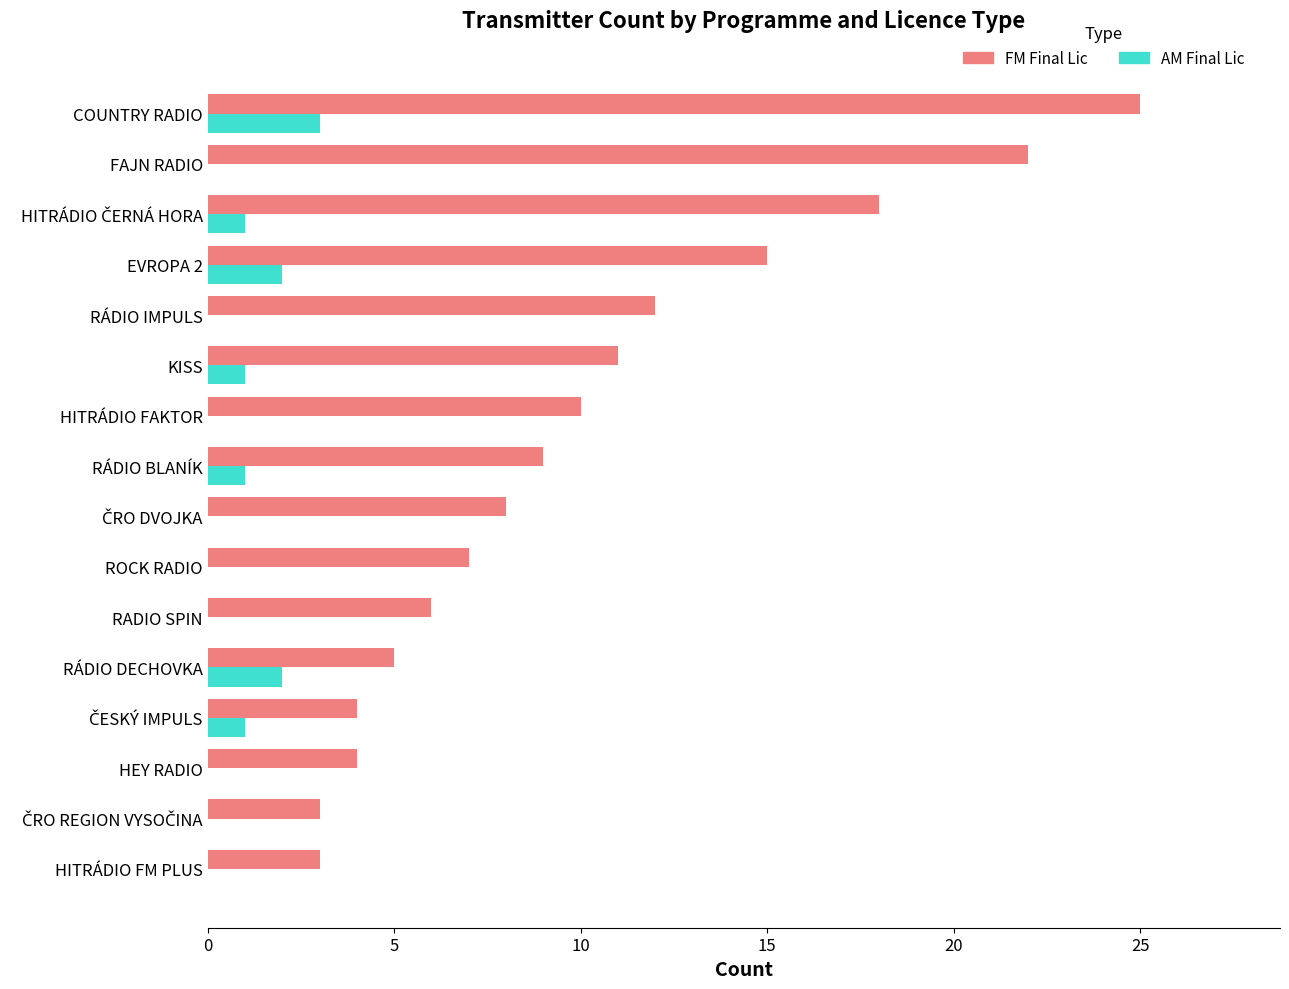

What is the sum of the AM Final Lic values at COUNTRY RADIO and RADIO SPIN?

3